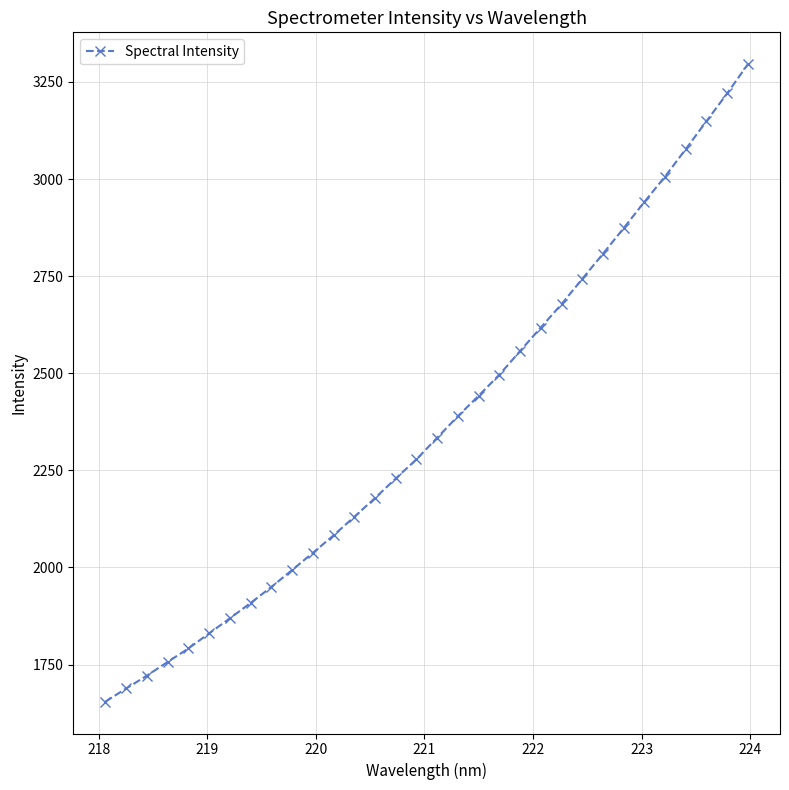

What is the value of the 15th point from the left?

2229.2